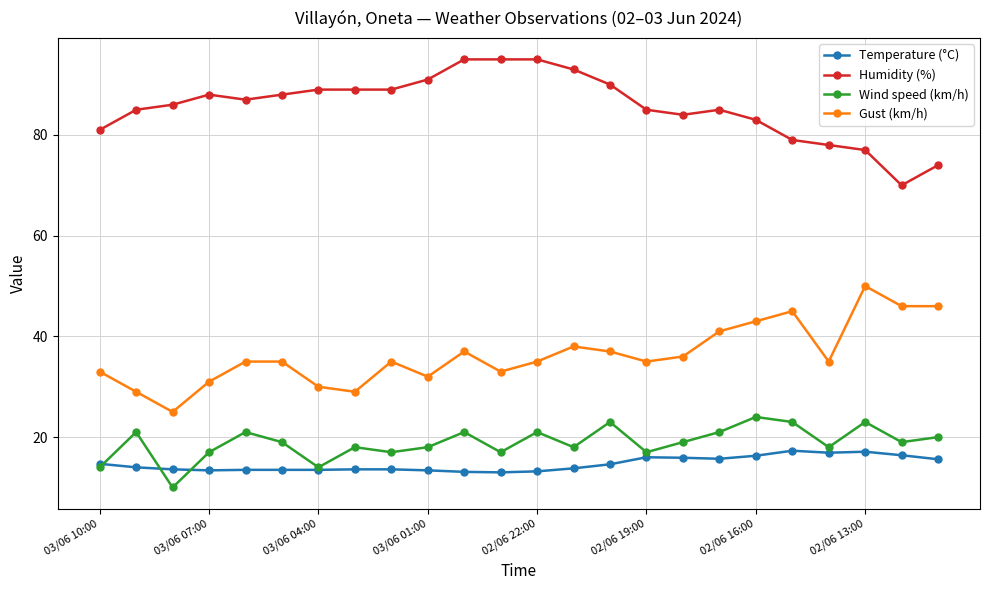

Which series has the largest total across all categories?

Humidity (%)